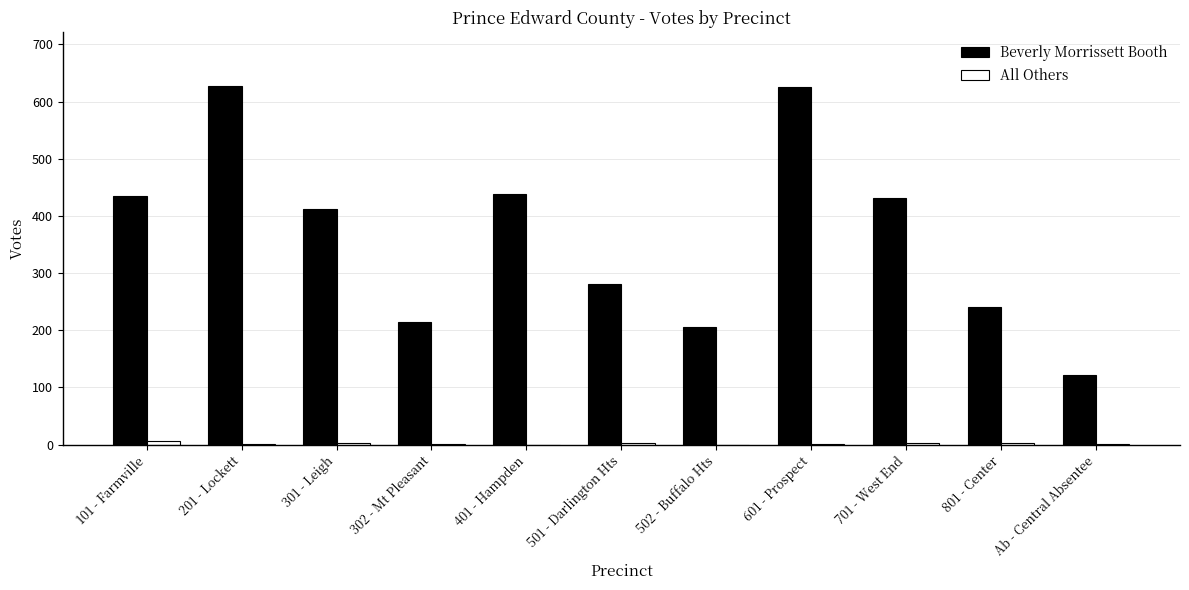

What is the highest value of the Beverly Morrissett Booth series?

627